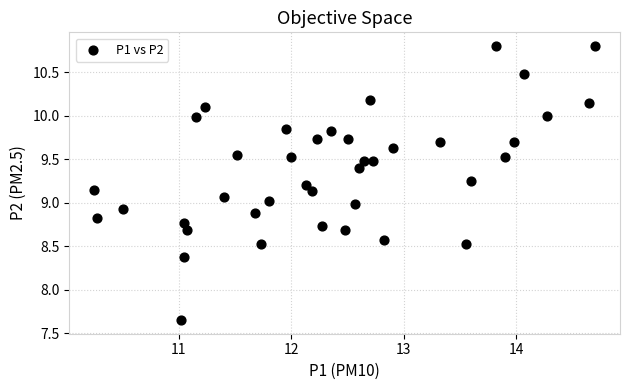

What is the range of X values (max minus min)?

4.4